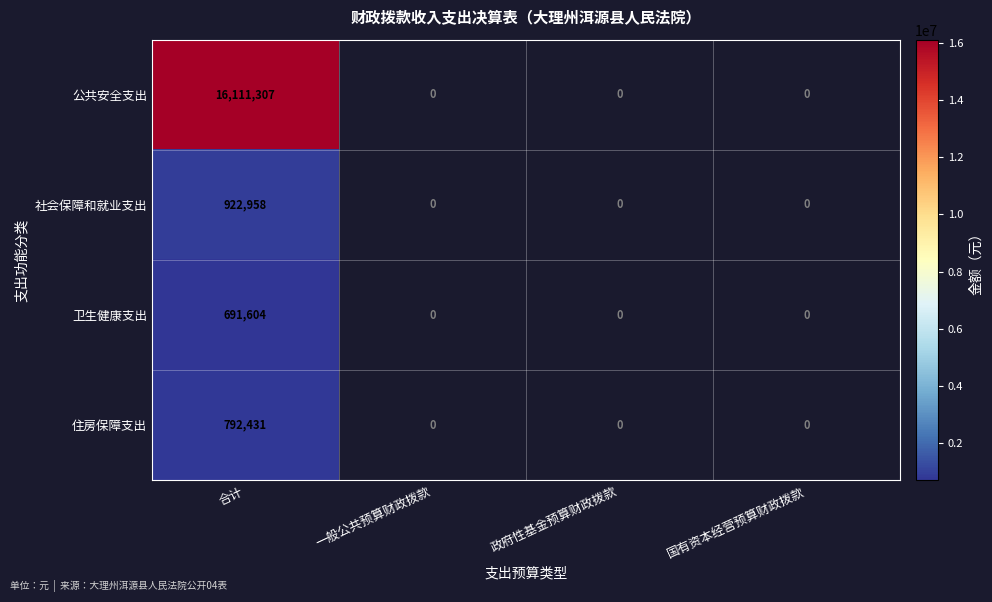

At 合计, list the series in order from smallest to largest.

卫生健康支出, 住房保障支出, 社会保障和就业支出, 公共安全支出